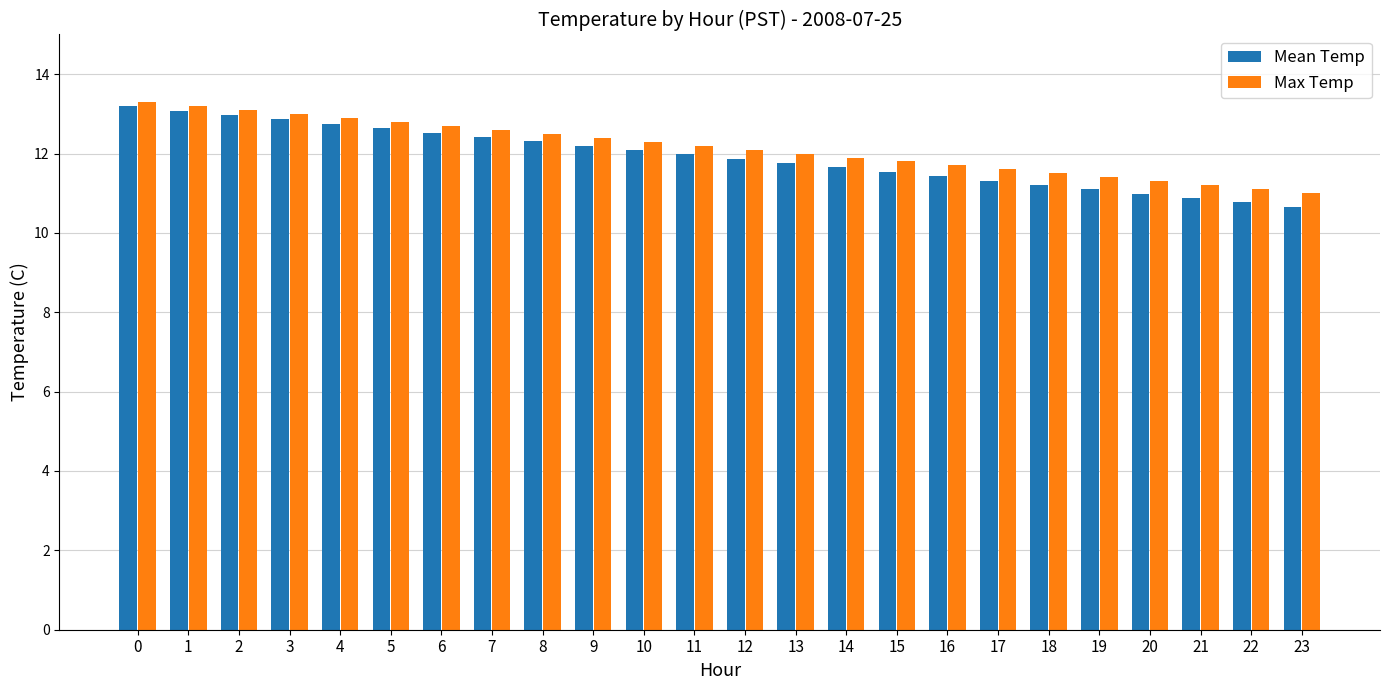

What is the minimum value shown in the chart?

10.7